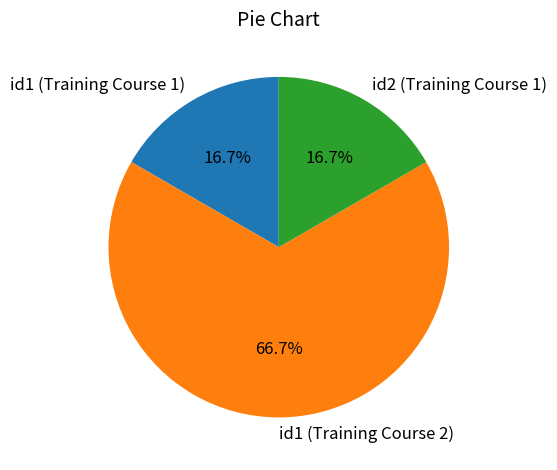

What is the largest slice in the pie chart?

id1 (Training Course 2)